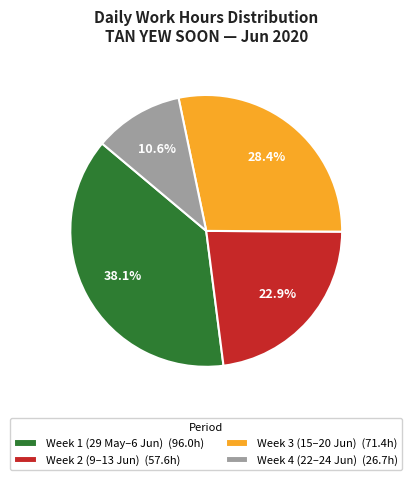

What percentage is NOT represented by Week 2 (9–13 Jun) (57.6h)?

77.1%